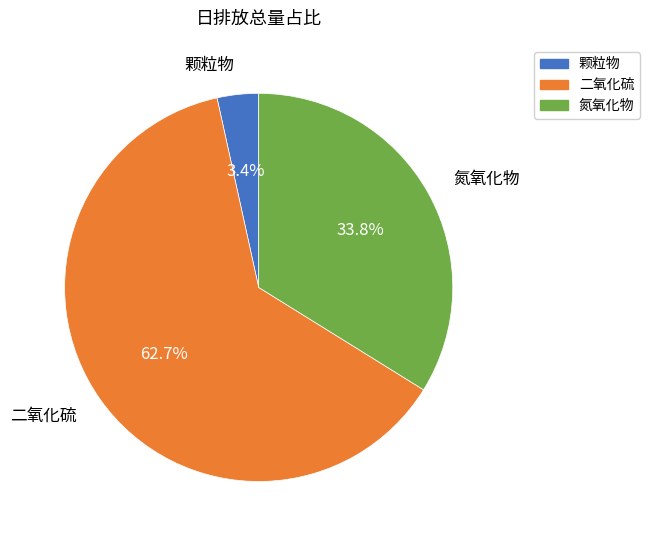

How much of the chart is everything except 氮氧化物?

66.2%